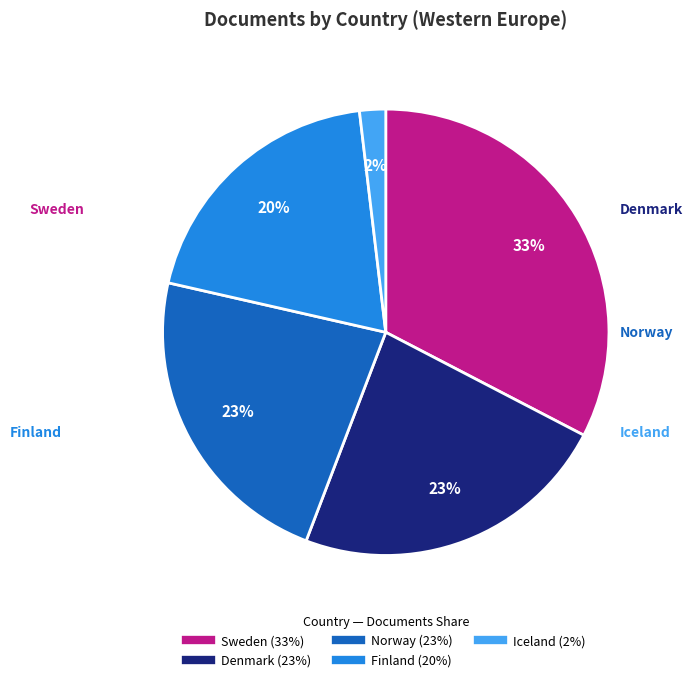

Count the number of slices in the pie.

5